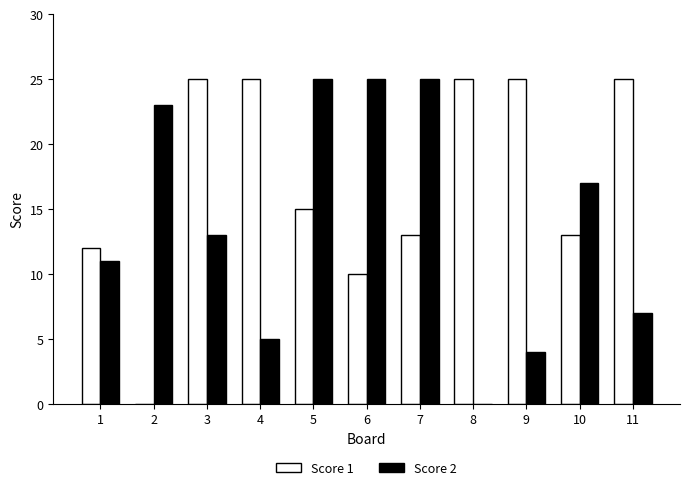

Reading left to right, extract all data points from this chart.

Score 1: 12	0	25	25	15	10	13	25	25	13	25
Score 2: 11	23	13	5	25	25	25	0	4	17	7